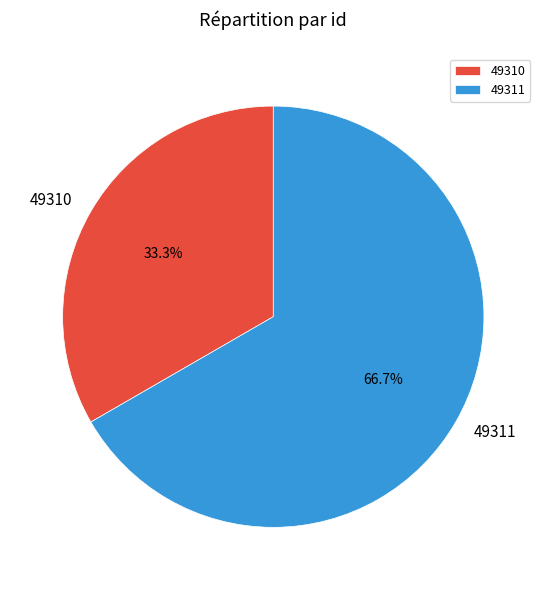

Which slice represents more than half of the pie?

49311